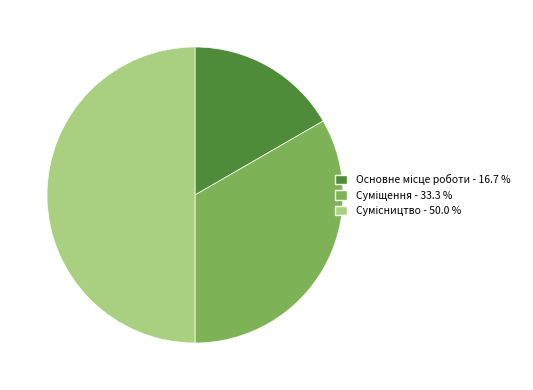

What is the ratio of the value at Суміщення to the value at Основне місце роботи?

2.0